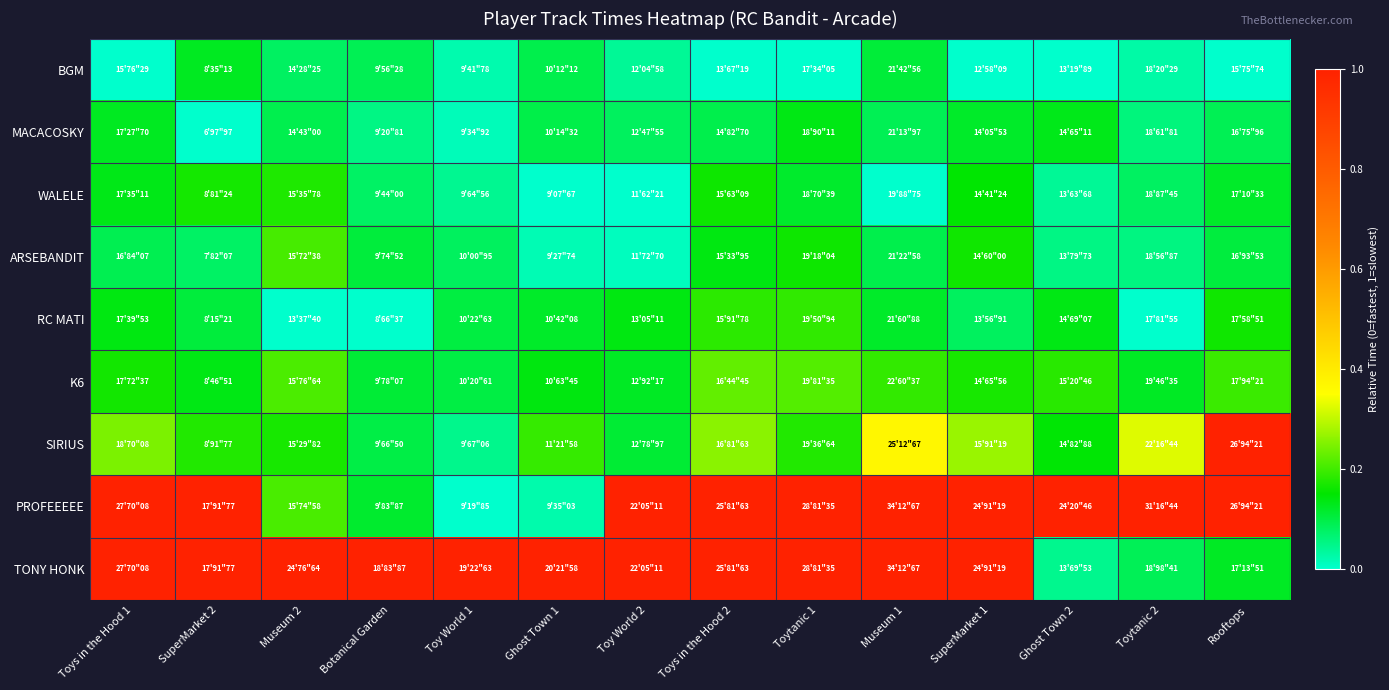

Which has a higher value, Toys in the Hood 1 or Botanical Garden?

Botanical Garden